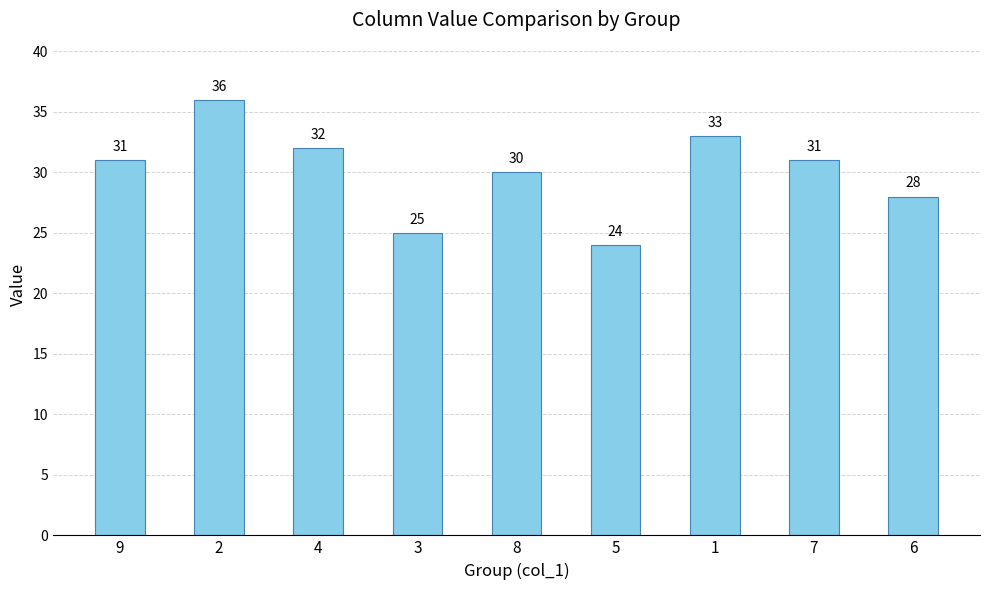

What is the minimum value shown in the chart?

24